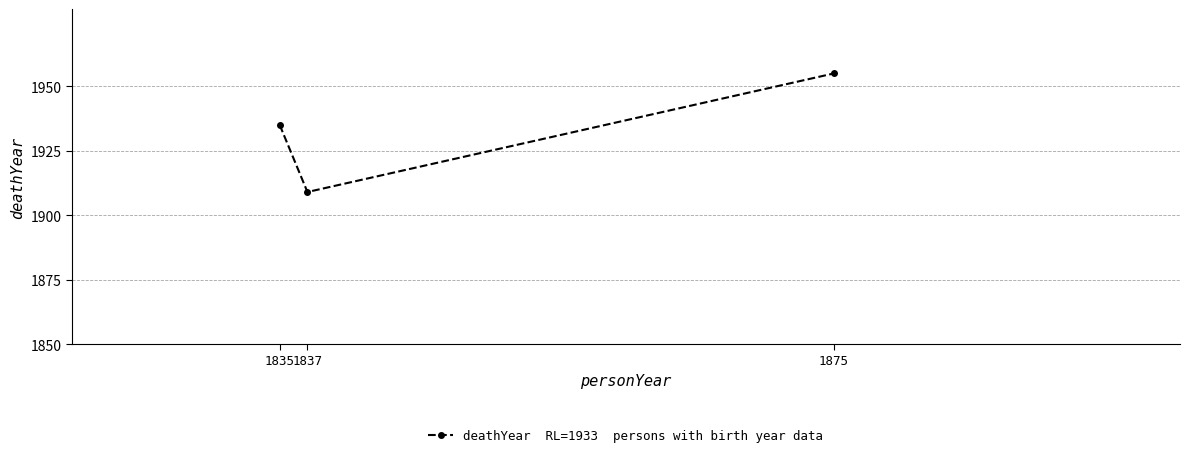

At which label is the value closest to 1932?

1835